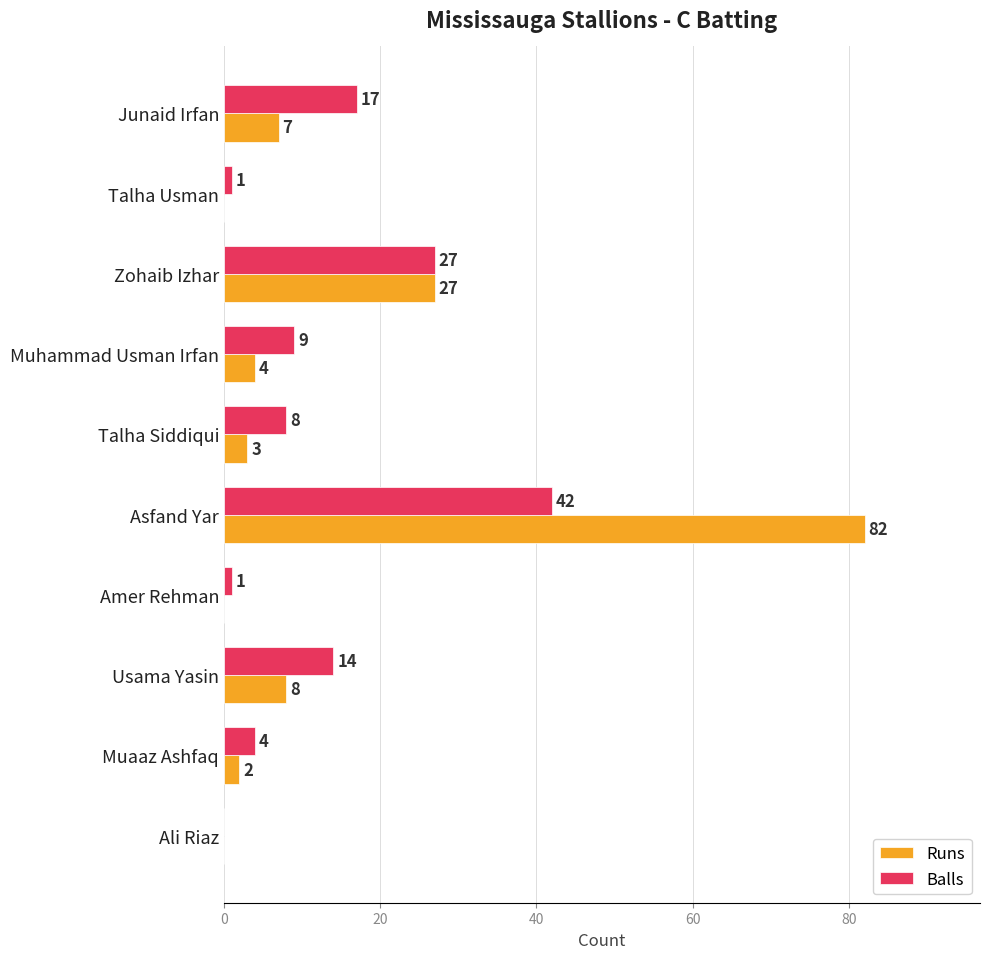

Which category has the highest value across all series?

Asfand Yar